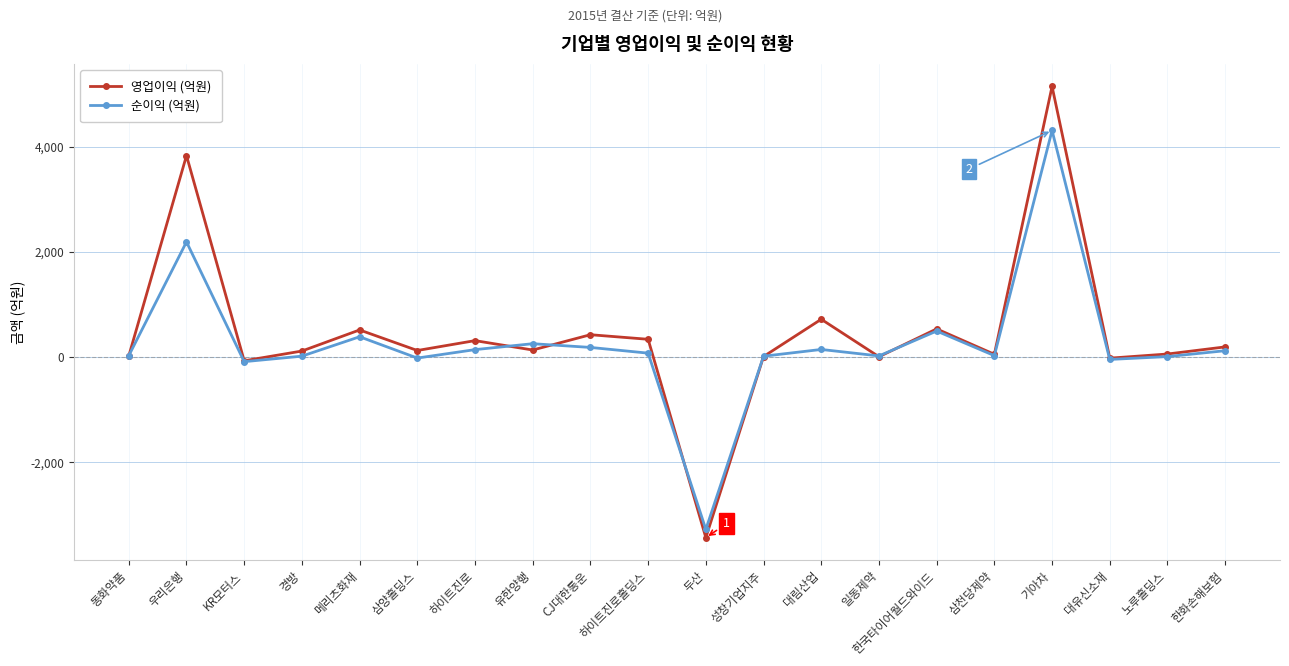

Which series changed the most between 기아차 and 노루홀딩스?

영업이익 (억원)